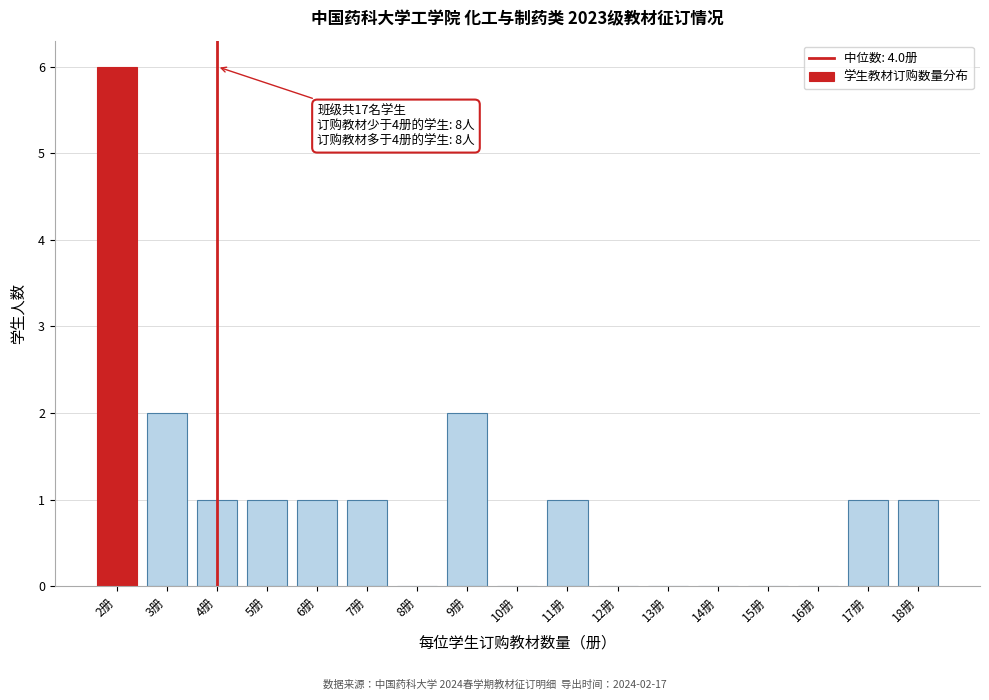

Which range on the x-axis has the tallest bar?

1.5 to 2.5